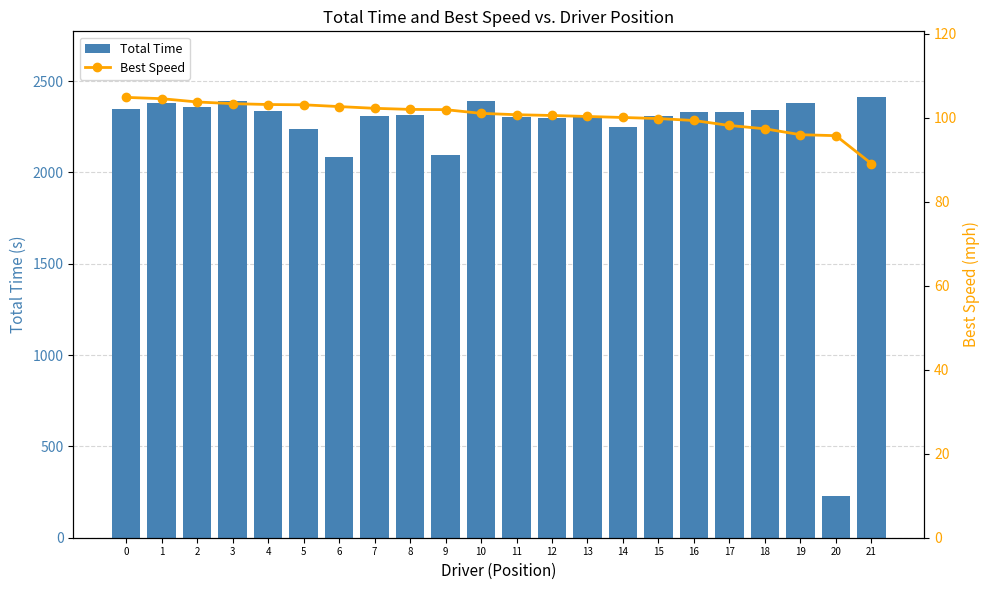

Which category has the lowest value in the Total Time series?

20